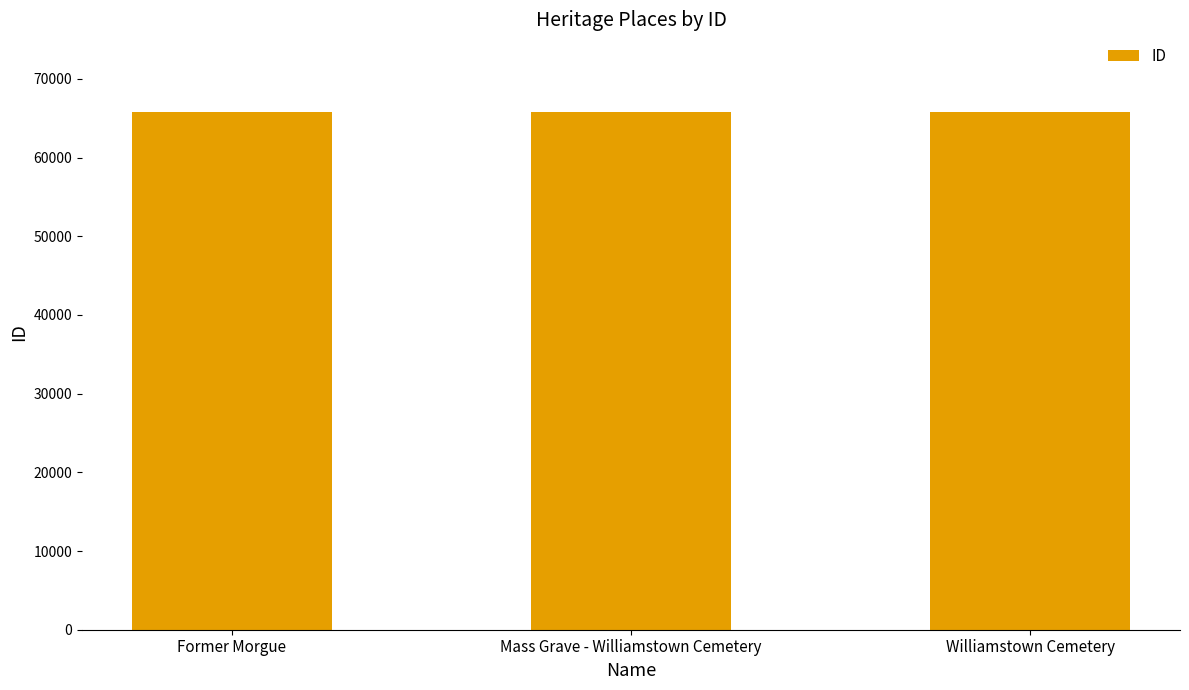

What is the minimum value shown in the chart?

65762